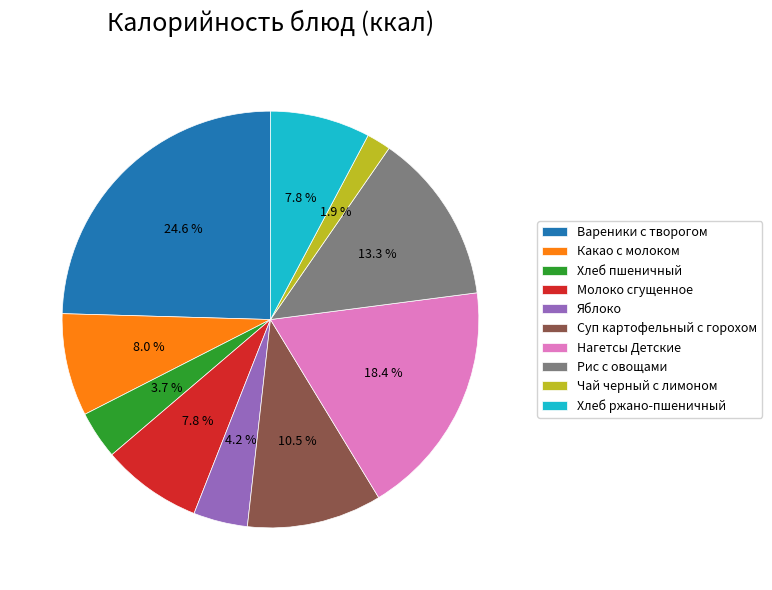

To the nearest percent, what portion does Какао с молоком represent?

8%